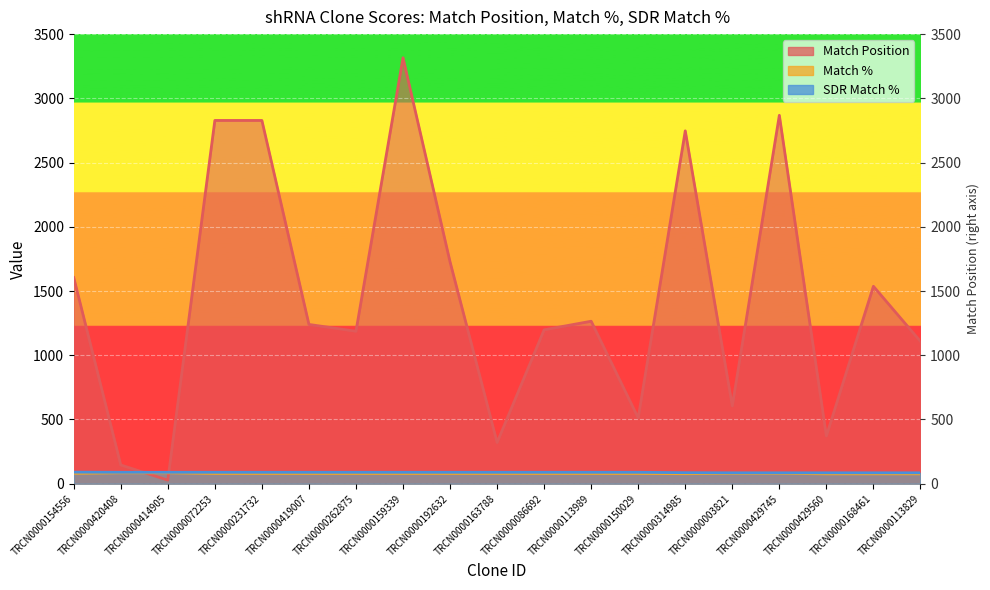

What is the approximate value of Match Position at TRCN0000086692?

1198